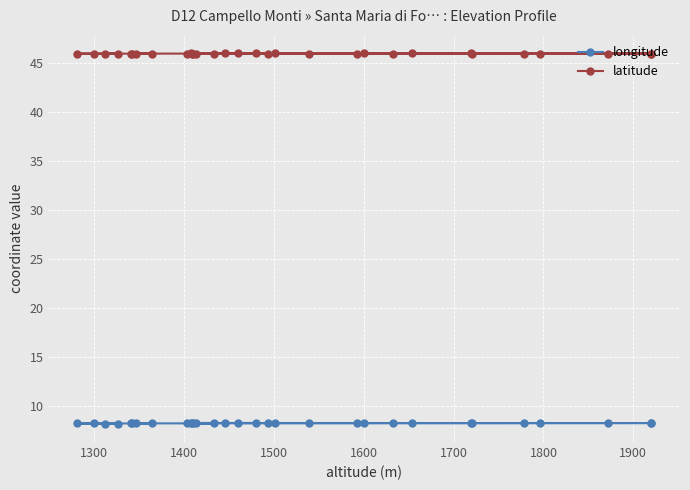

True or false: latitude has more than 0 interior local peaks.

True